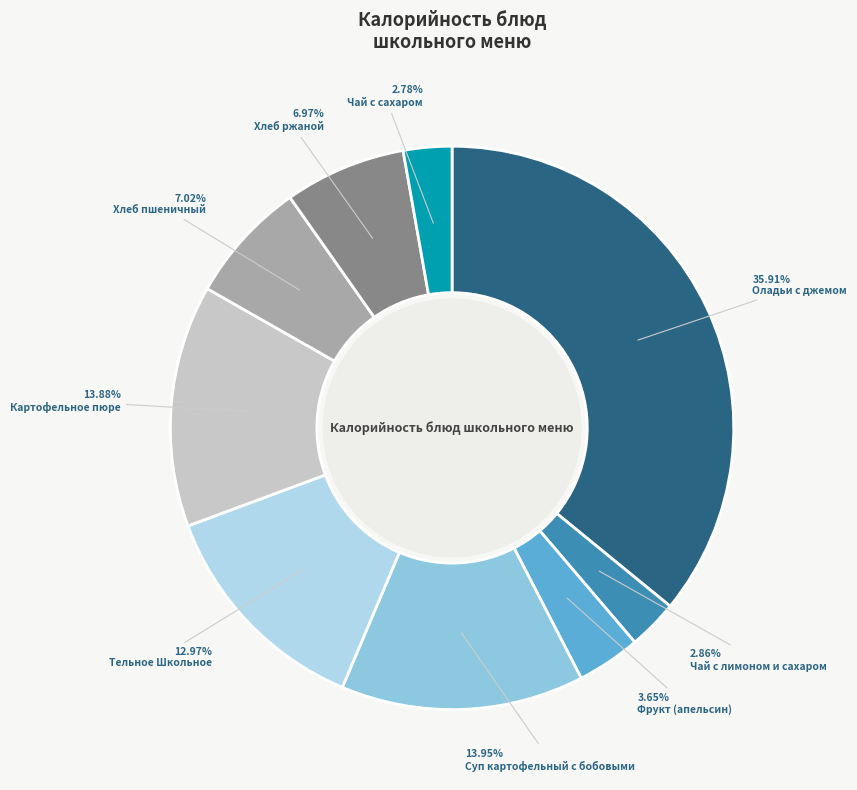

Is there a majority slice in this chart?

No